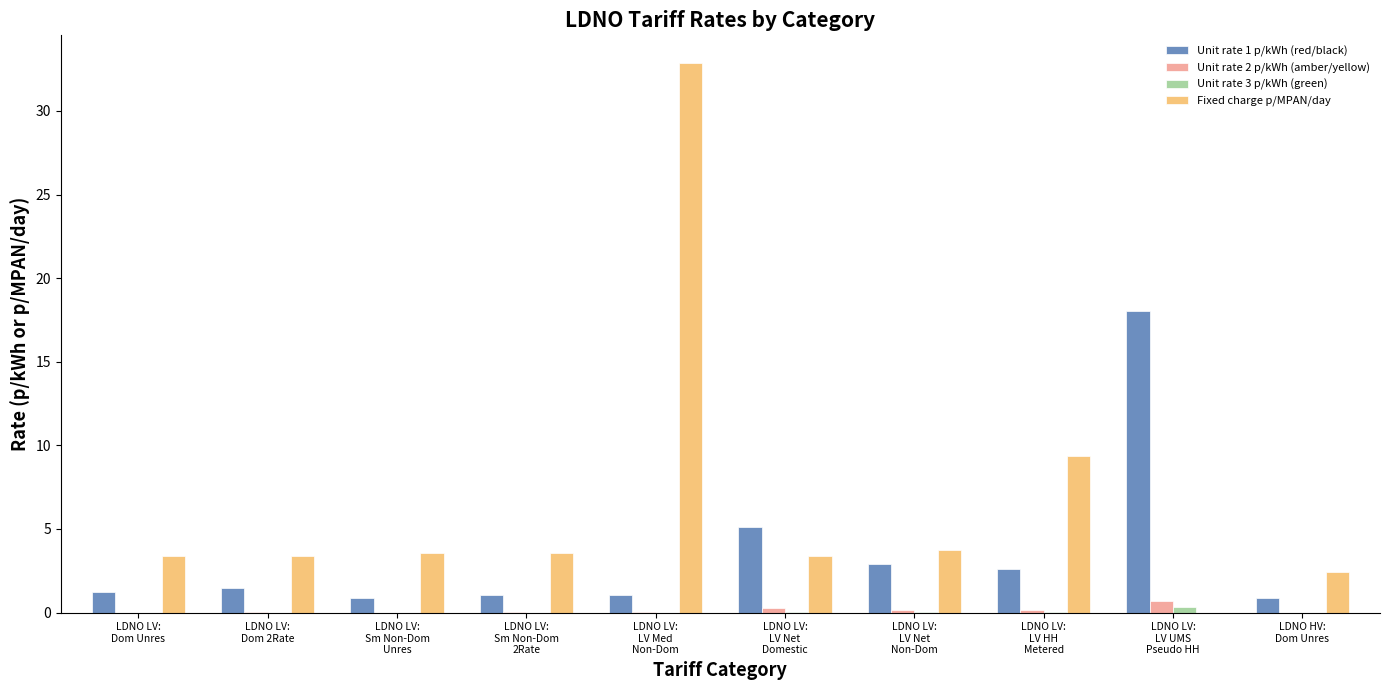

How many groups of bars are there?

10